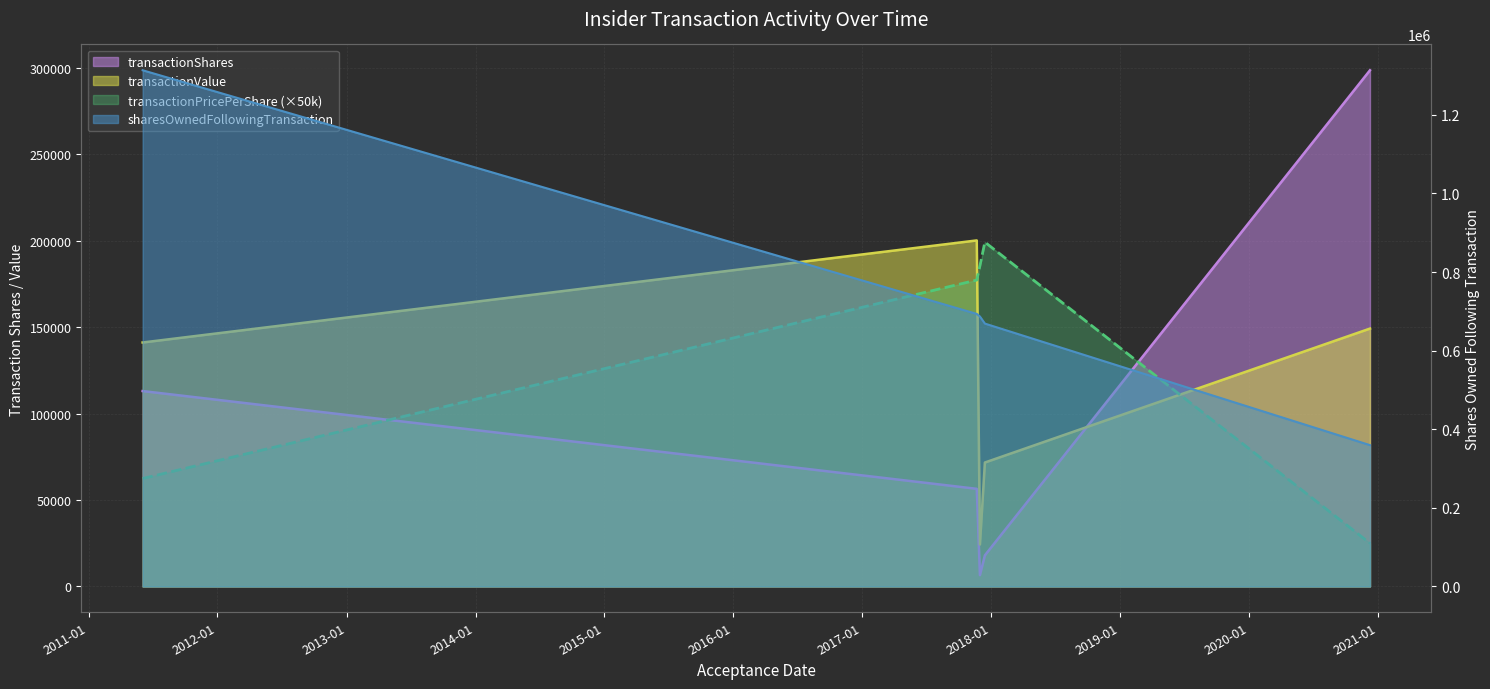

Reading left to right, extract all data points from this chart.

transactionShares: 2011-06-03=113000.0	2017-11-21=56467.0	2017-11-30=6548.0	2017-12-14=18000.0	2020-12-09=298518.0
transactionValue: 2011-06-03=141090.0	2017-11-21=200111.0	2017-11-30=24293.0	2017-12-14=71680.0	2020-12-09=149136.0
sharesOwnedFollowingTransaction: 2011-06-03=1313396.0	2017-11-21=693420.0	2017-11-30=686872.0	2017-12-14=668872.0	2020-12-09=359573.0
transactionPricePerShare: 2011-06-03=62429.0	2017-11-21=177193.0	2017-11-30=185500.0	2017-12-14=199111.0	2020-12-09=24979.3